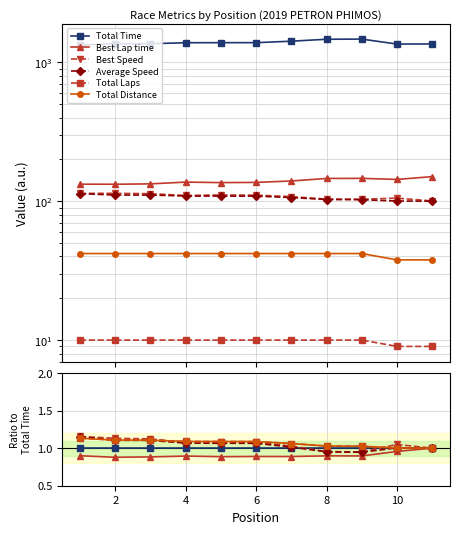

How many series are shown in this chart?

6